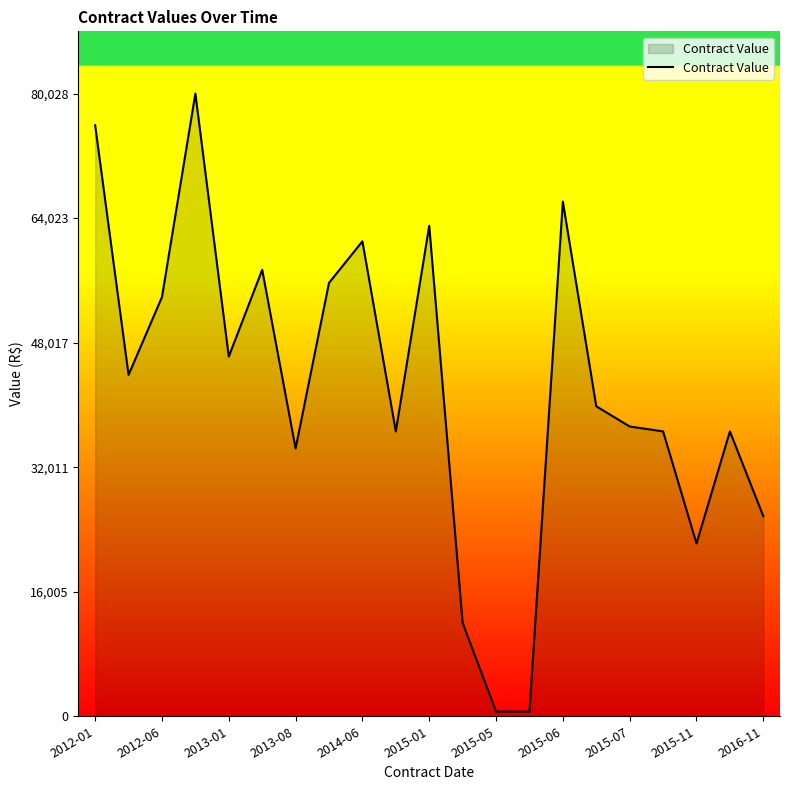

What is the greatest value displayed?

80028.8